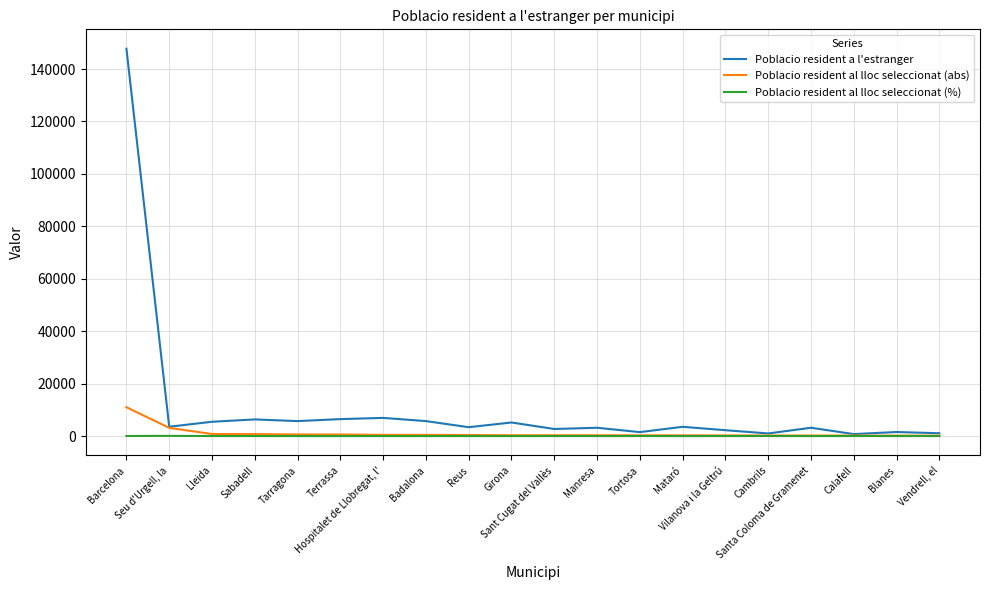

At which label does Poblacio resident al lloc seleccionat (abs) reach its peak?

Barcelona